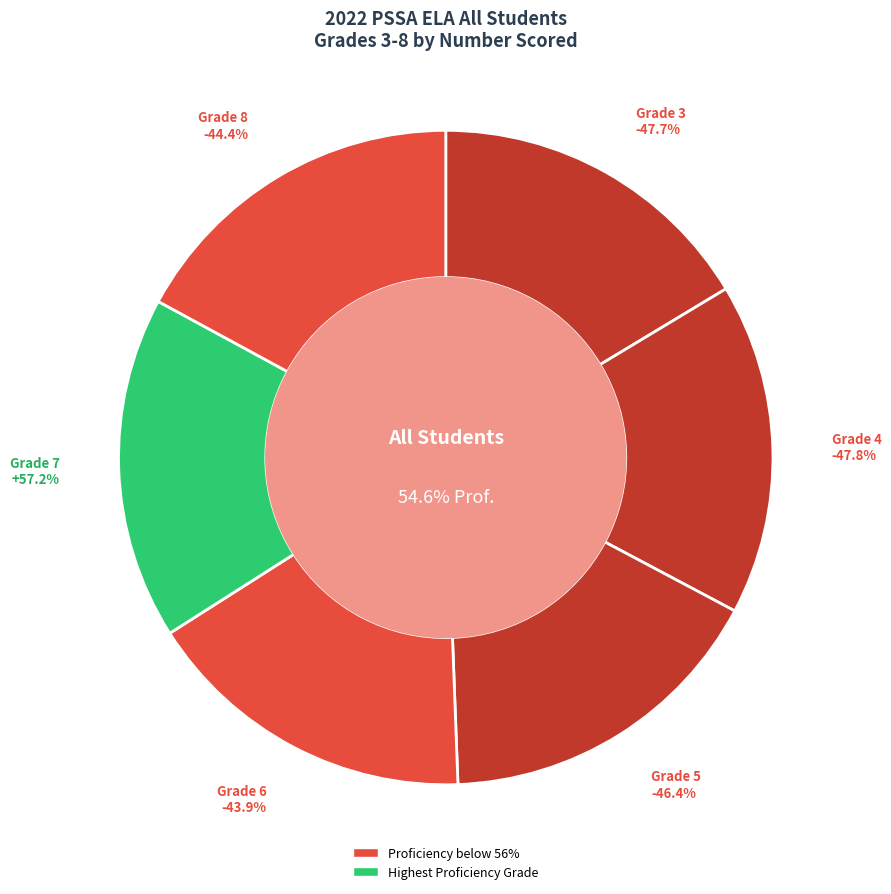

What percentage is the Grade 6 slice, to the nearest percent?

17%